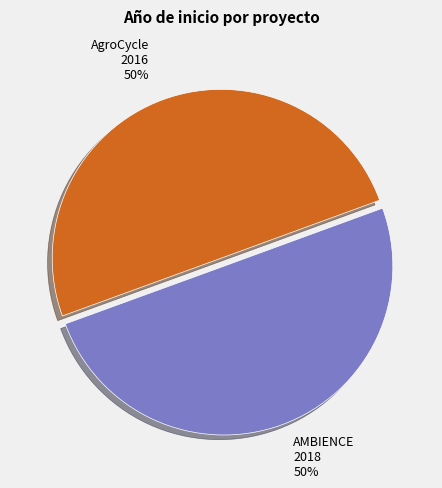

Do AgroCycle 2016 and AMBIENCE 2018 together represent more than half of the pie?

Yes